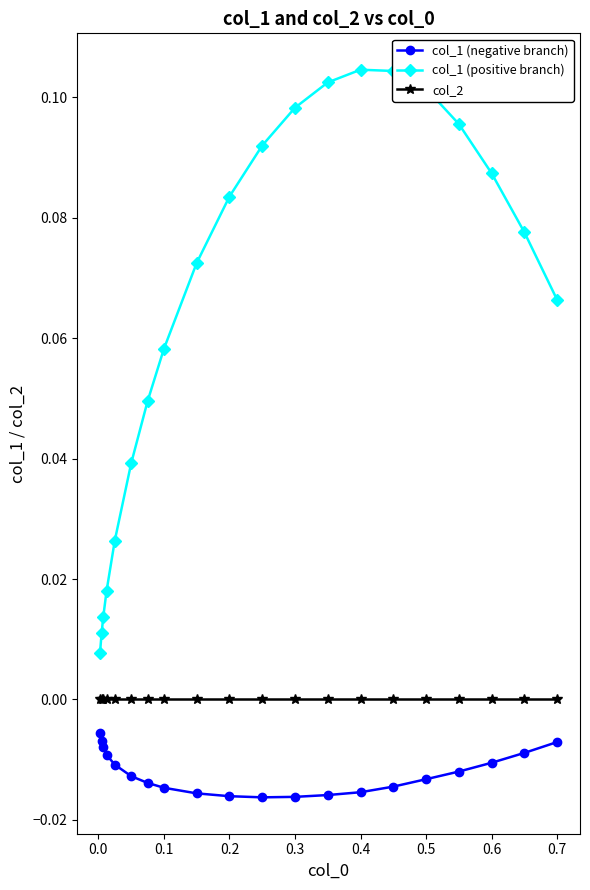

Which series has the widest spread of values?

col_1 (positive branch)